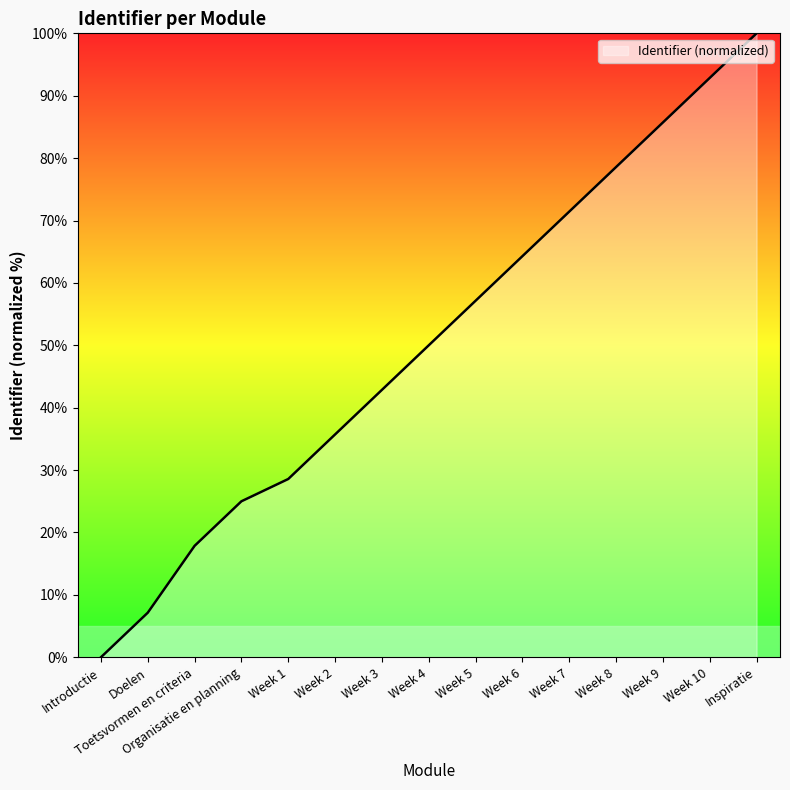

What is the difference between the maximum and minimum values?

100.0